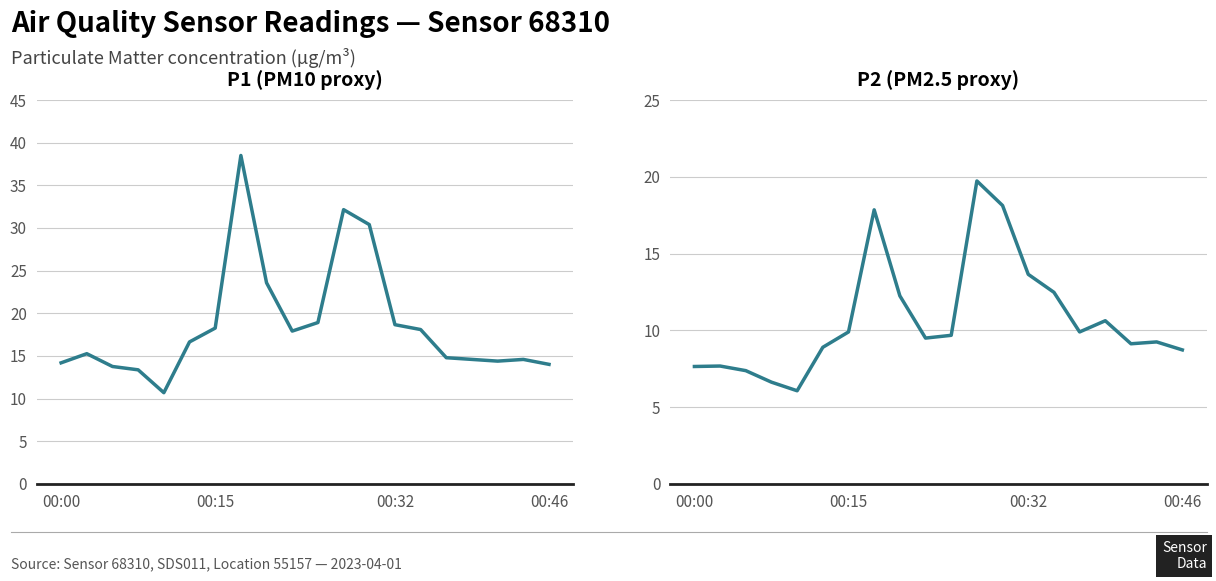

Rank the series at 00:15 from lowest to highest value.

P2, P1